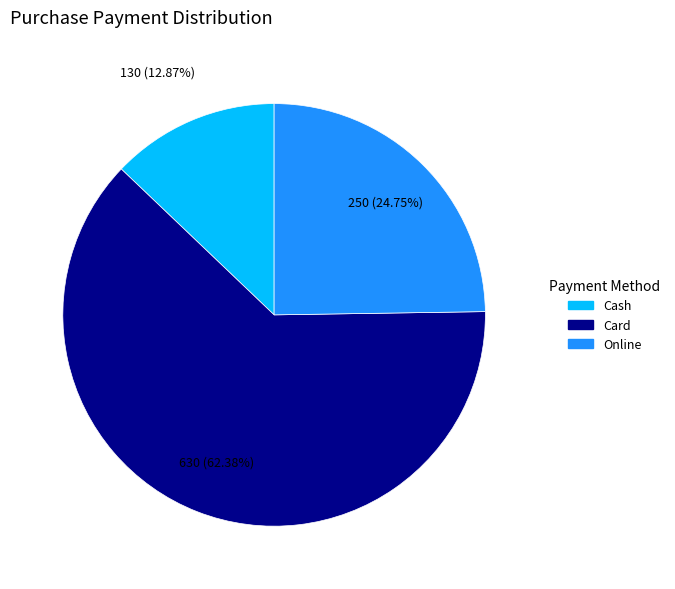

To the nearest percent, what percentage of the pie is Card?

62%